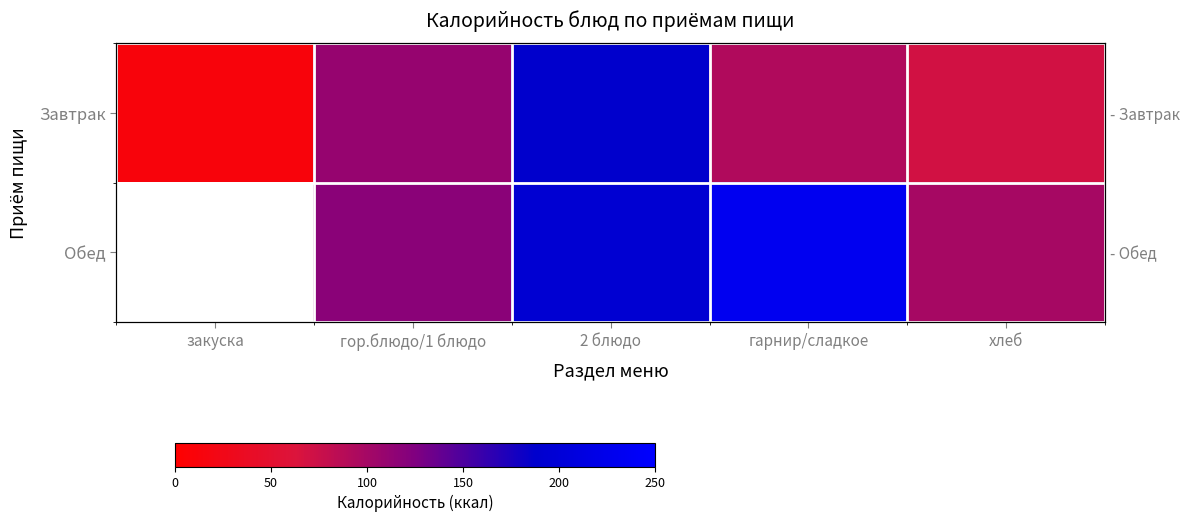

Is the value of Обед at 2 блюдо greater than the value of Завтрак at гор.блюдо/1 блюдо?

Yes